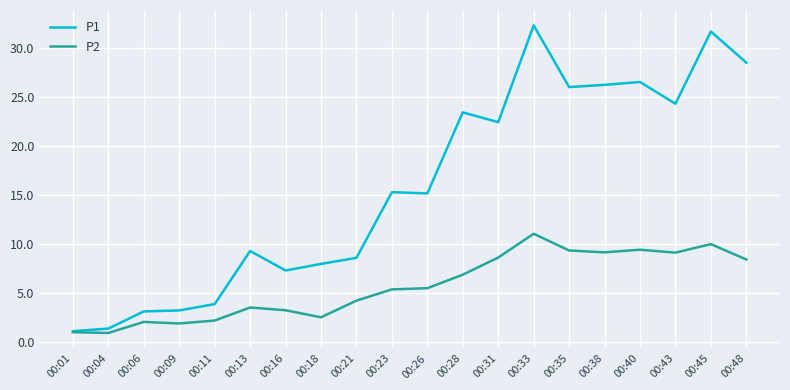

True or false: P2 has more than 0 interior local peaks.

True